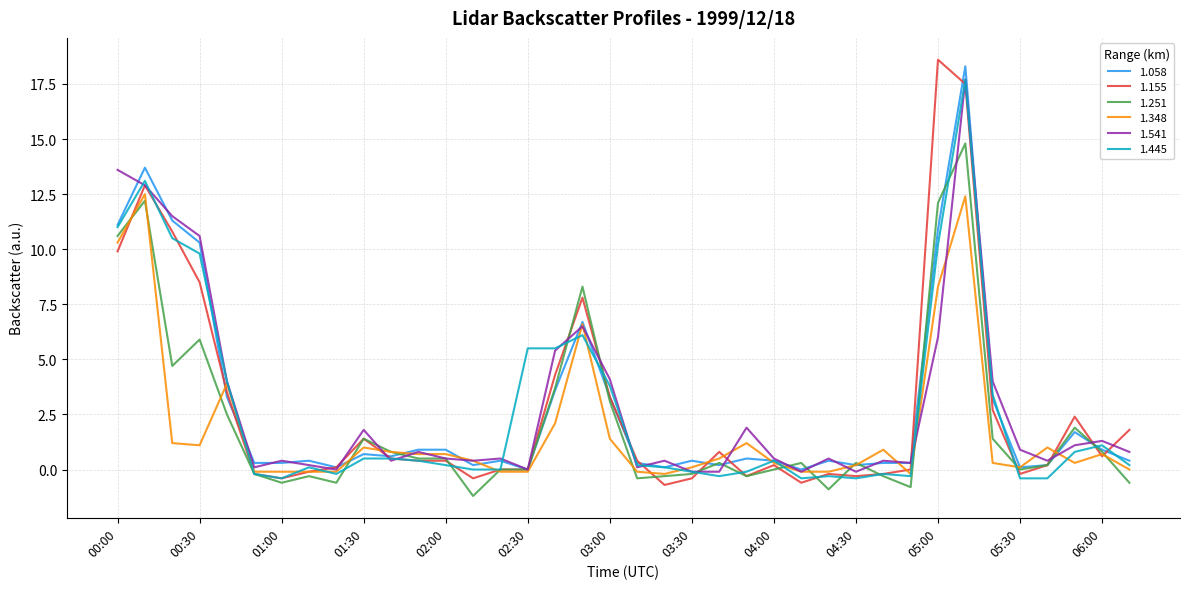

Which series has the widest spread of values?

1.155